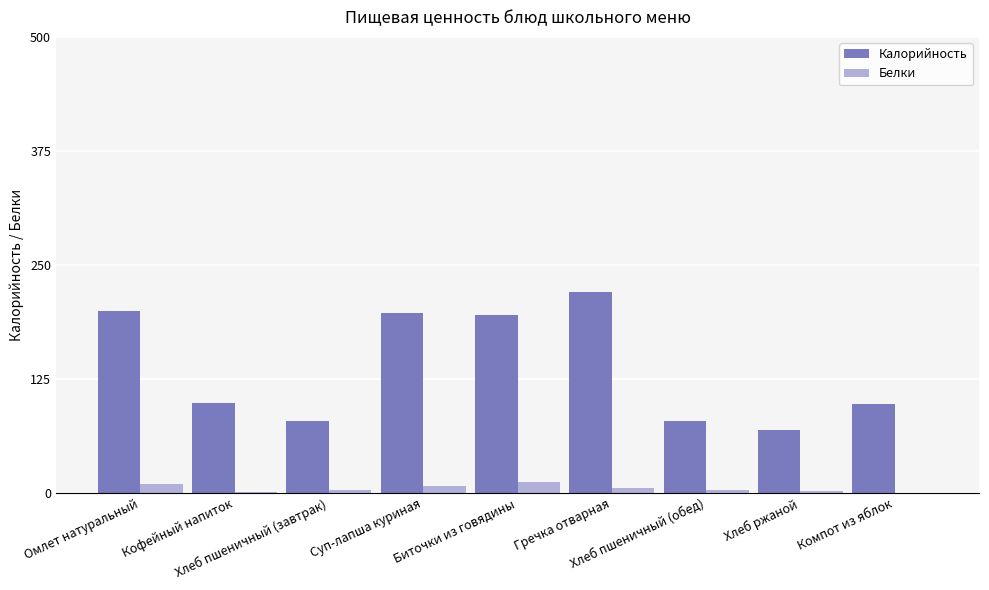

What is the difference between the Калорийность values at Компот из яблок and Биточки из говядины?

97.0